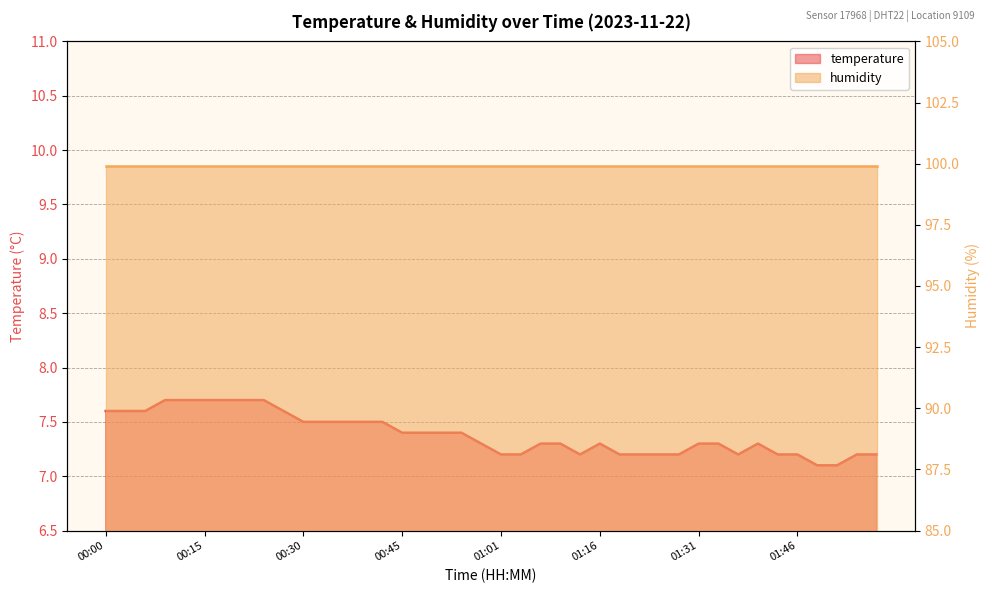

Reading left to right, what are all the values shown in this chart?

7.6	7.6	7.6	7.7	7.7	7.7	7.7	7.7	7.7	7.6	7.5	7.5	7.5	7.5	7.5	7.4	7.4	7.4	7.4	7.3	7.2	7.2	7.3	7.3	7.2	7.3	7.2	7.2	7.2	7.2	7.3	7.3	7.2	7.3	7.2	7.2	7.1	7.1	7.2	7.2